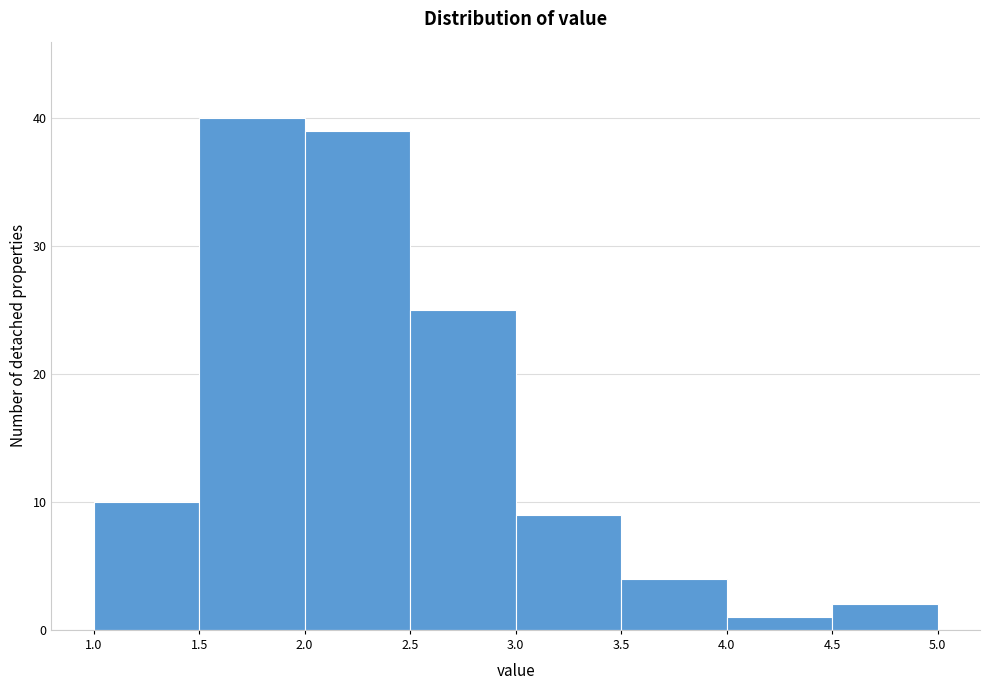

Reading left to right, transcribe this chart: for each bar, give the range it covers on the x-axis and its height. The values are not printed on the chart, so give them approximately, as read against the axis.

1.0 to 1.5: 10
1.5 to 2.0: 40
2.0 to 2.5: 39
2.5 to 3.0: 25
3.0 to 3.5: 9
3.5 to 4.0: 4
4.0 to 4.5: 1
4.5 to 5.0: 2